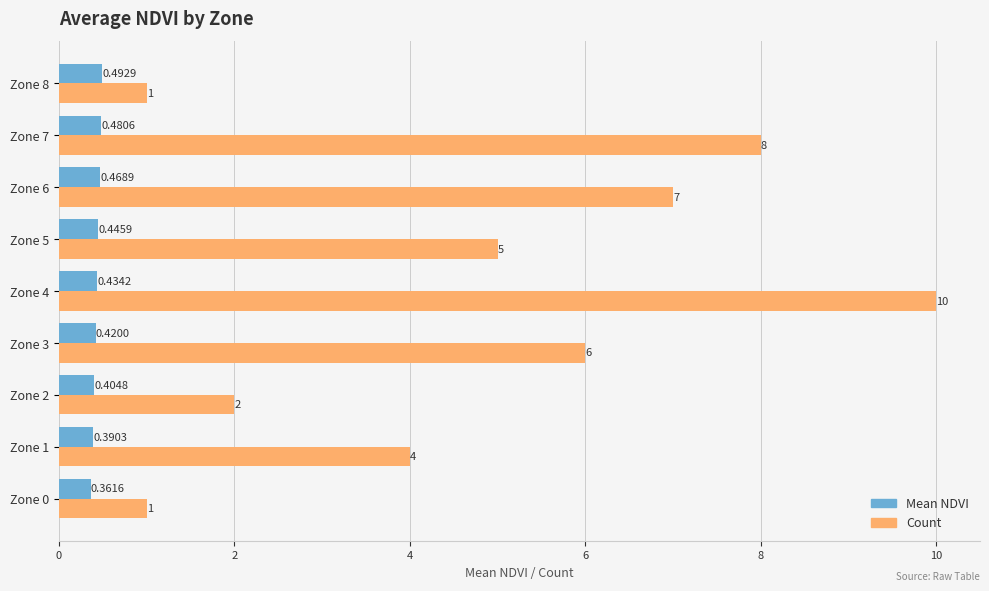

What are all the series names shown in the legend?

Mean NDVI, Count